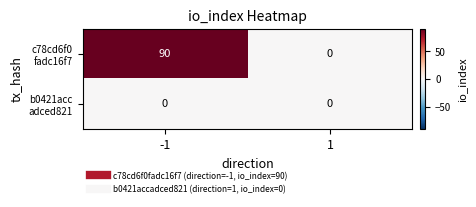

What is the difference between the highest and lowest values at -1?

90